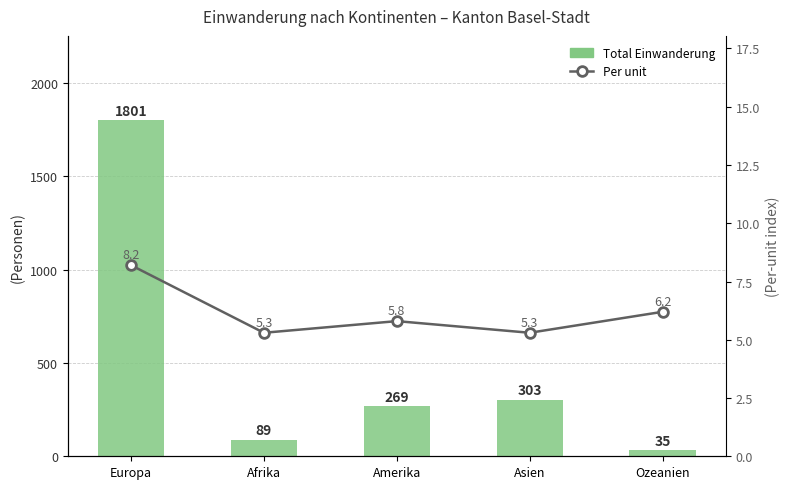

What is the label of the 3rd bar from the right?

Amerika